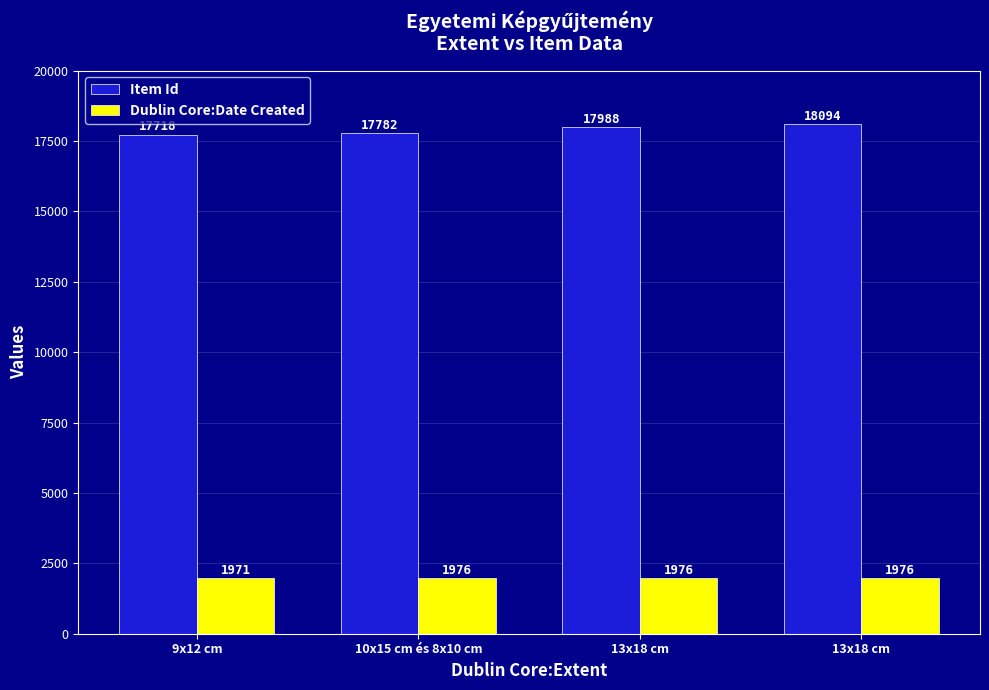

What are all the series names shown in the legend?

Item Id, Dublin Core:Date Created